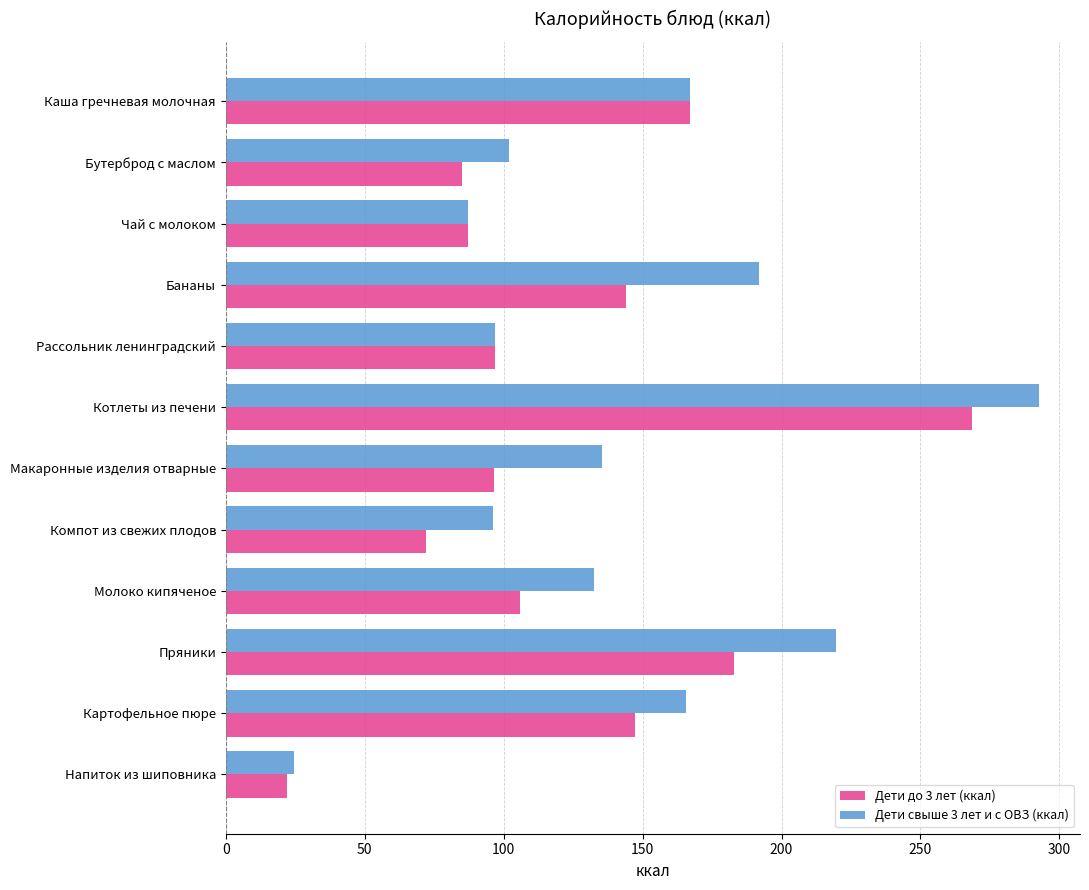

What is the average value of the Дети свыше 3 лет и с ОВЗ (ккал) series?

142.6